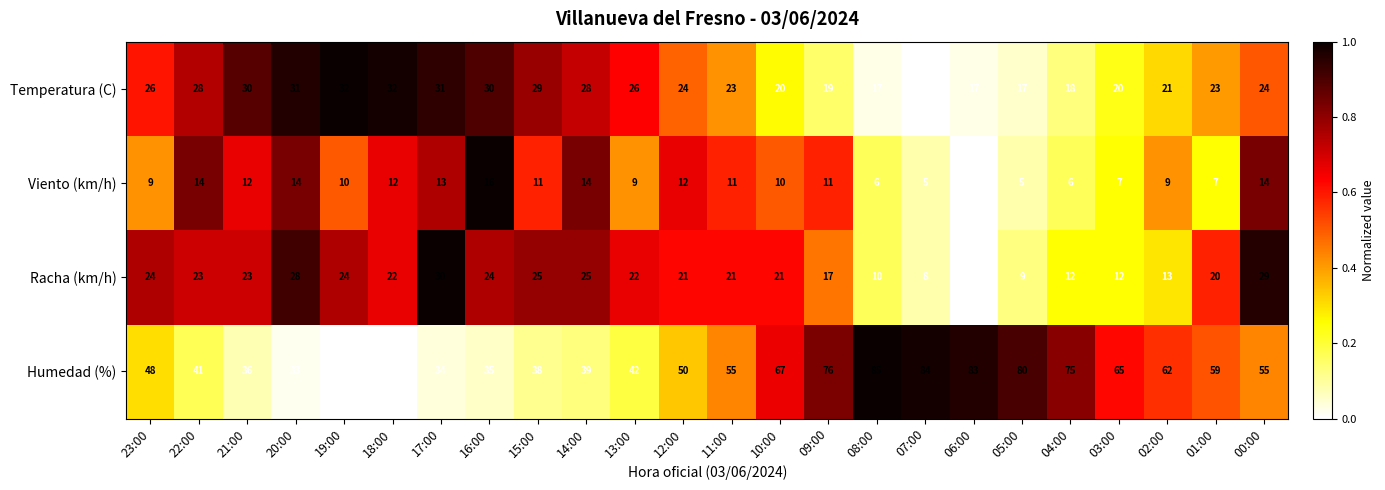

Which series has the largest total across all categories?

Humedad (%)